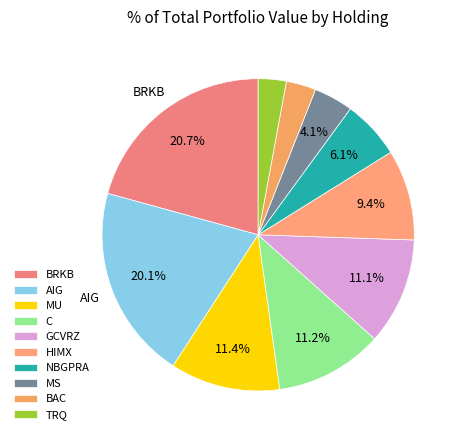

What percentage is the MS slice, to the nearest percent?

4%